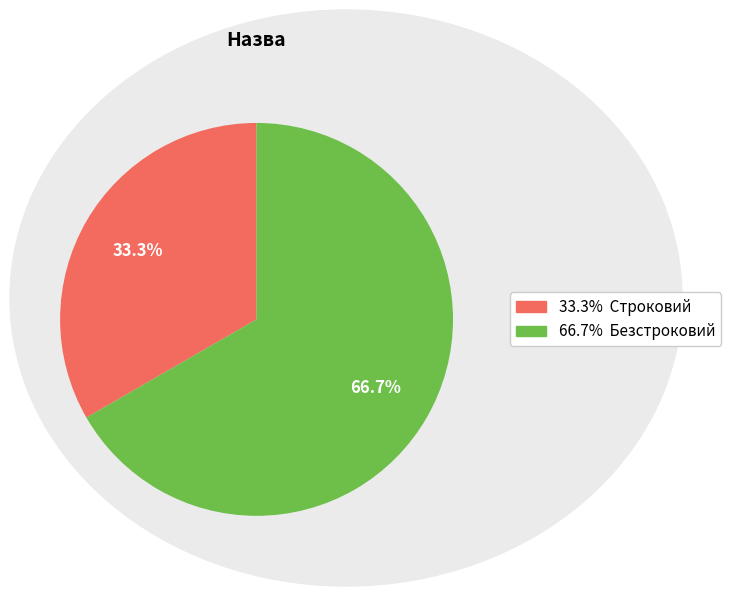

Is there any slice that represents more than half of the pie?

Yes